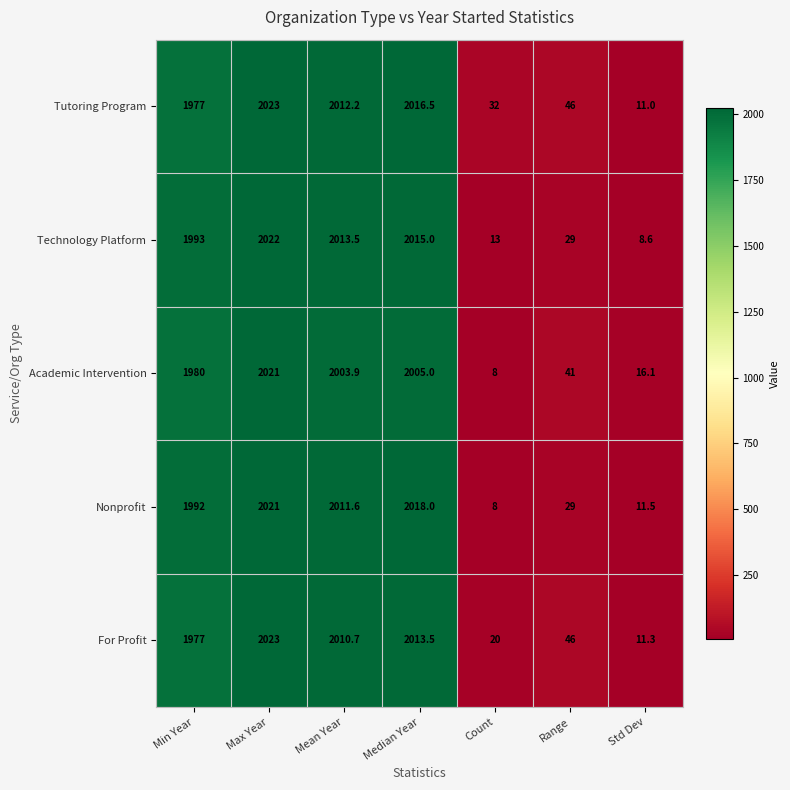

How many data points does each series have?

7